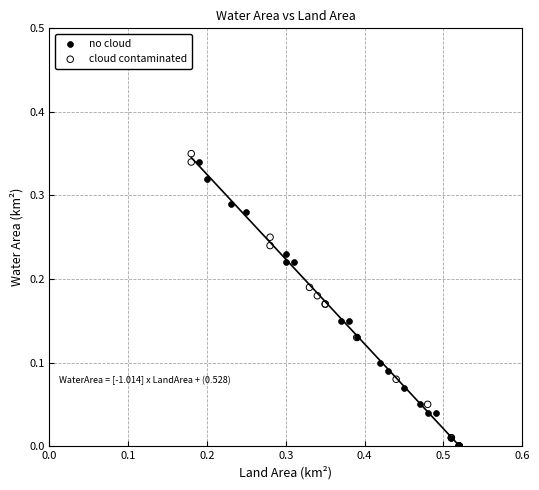

What are all the series names shown in the legend?

no cloud, cloud contaminated